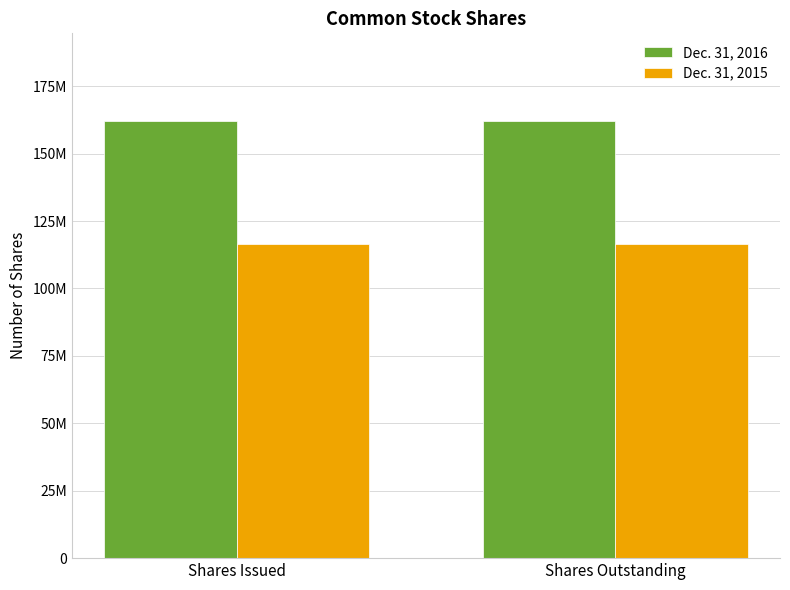

Which series has the largest total across all categories?

Dec. 31, 2016